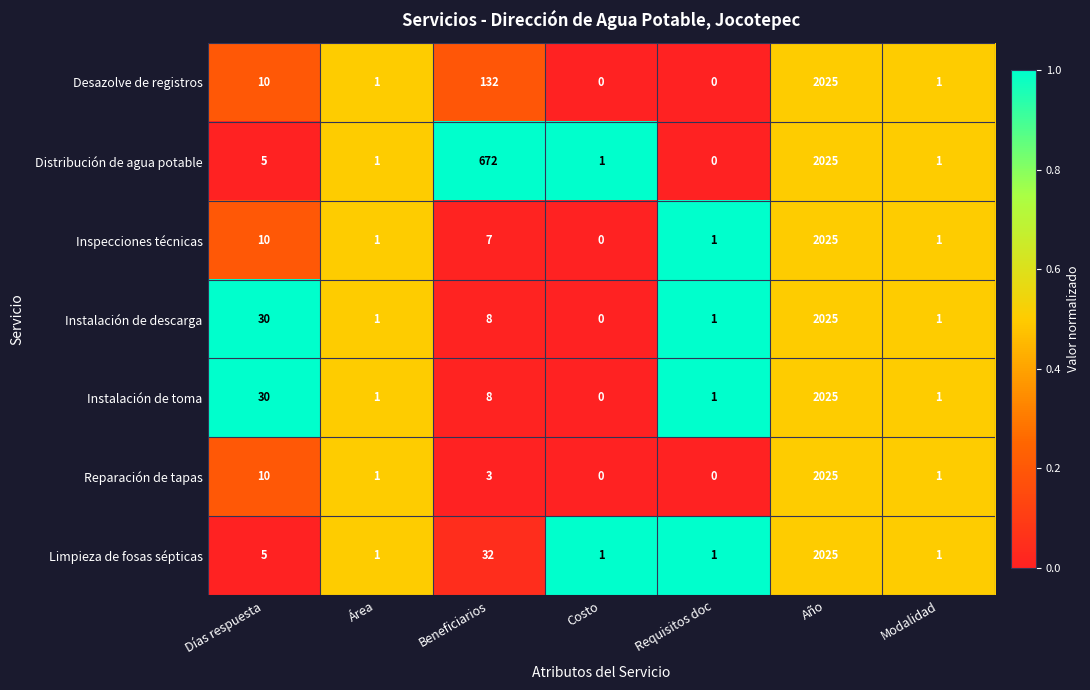

What is the sum of the Distribución de agua potable values at Área and Beneficiarios?

673